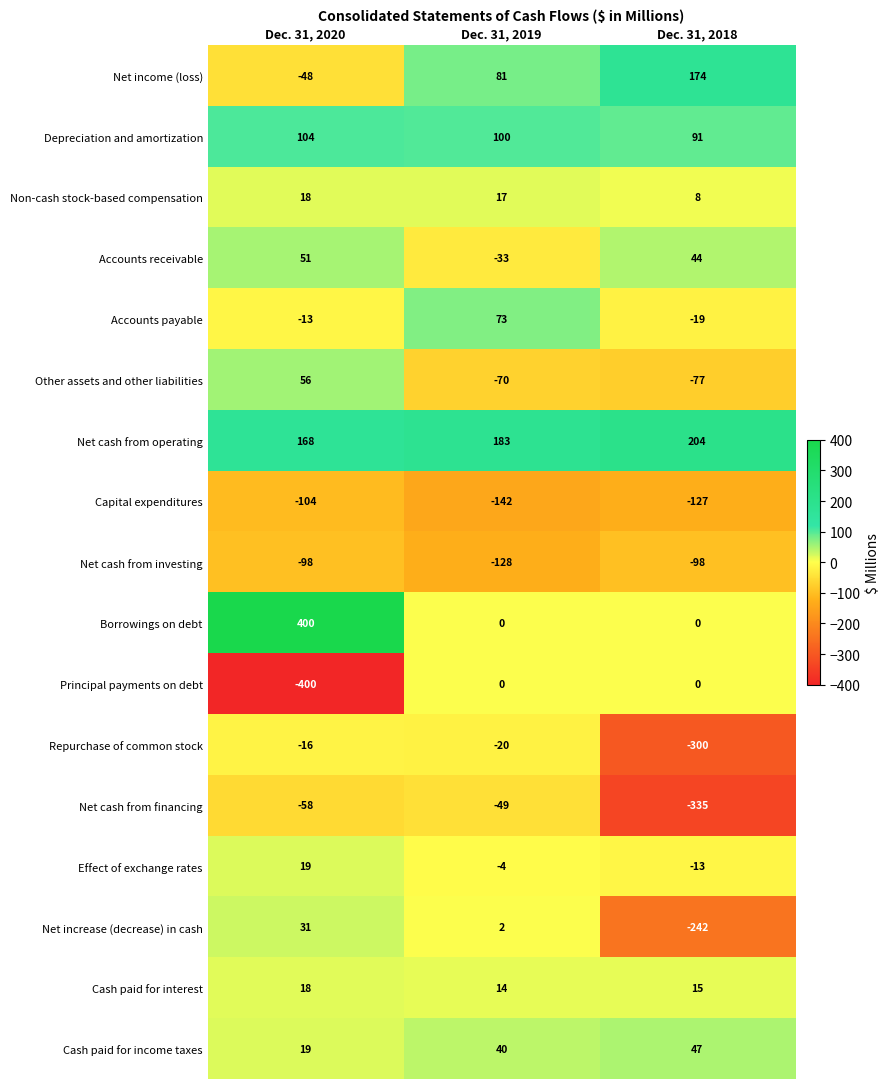

What is the difference between the Principal payments on debt values at Dec. 31, 2020 and Dec. 31, 2018?

400